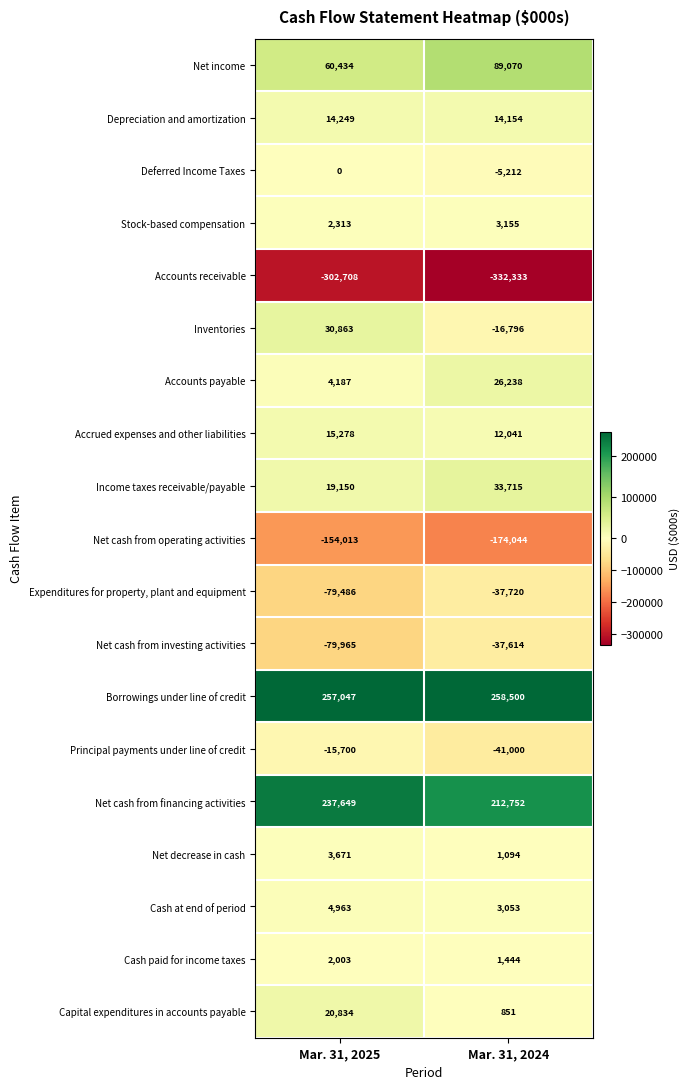

Which category has the highest value in the Net cash from operating activities series?

Mar. 31, 2025